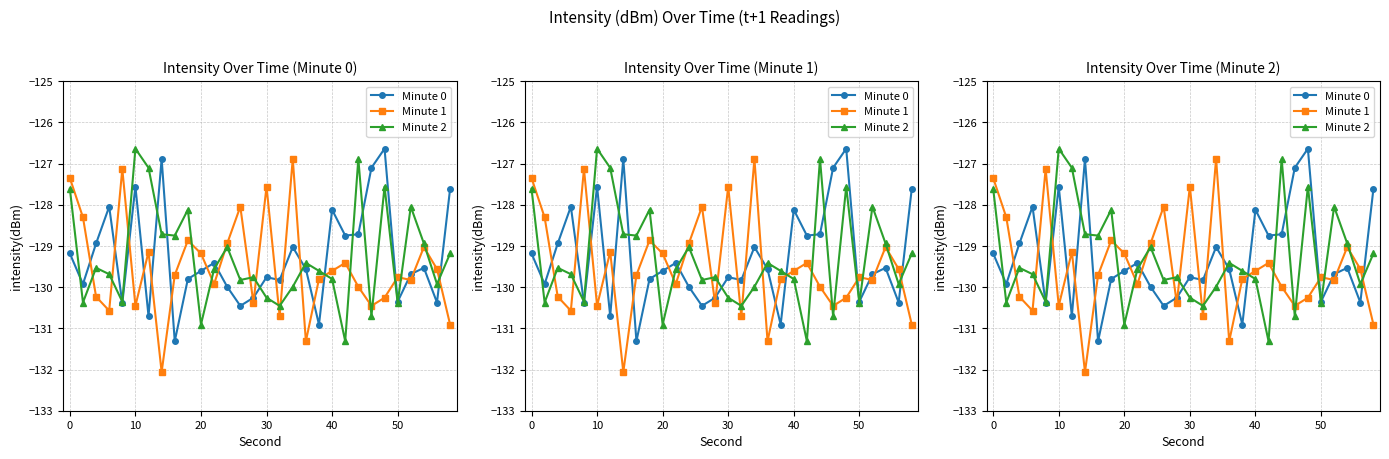

What are all the series names shown in the legend?

Minute 0, Minute 1, Minute 2